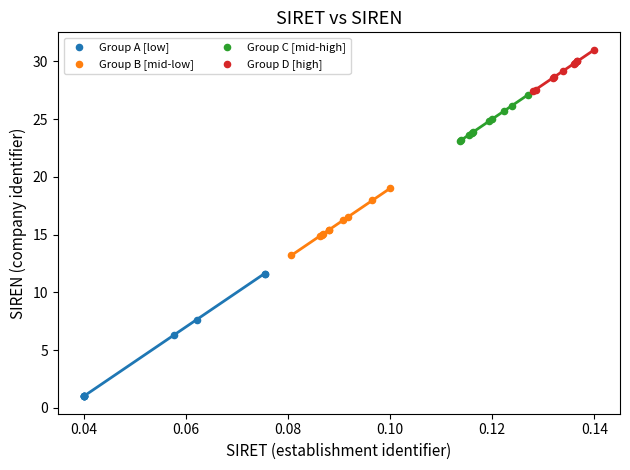

Which series has the widest spread of Y values?

Group A [low]